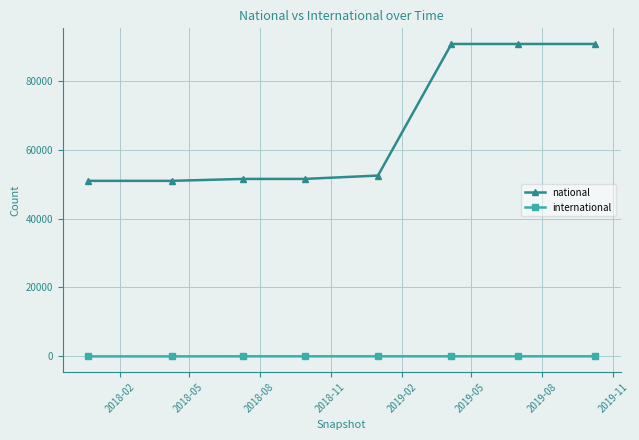

Which series has the widest spread of values?

national